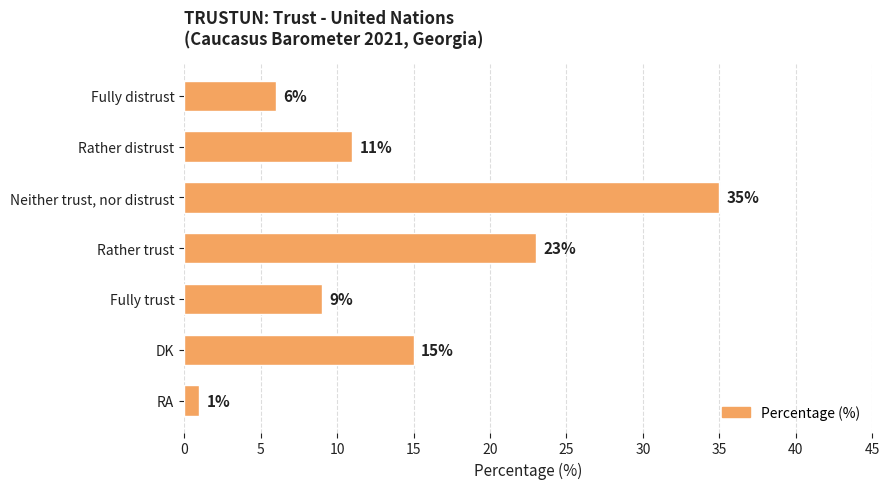

Rank the categories by value from highest to lowest.

Neither trust, nor distrust, Rather trust, DK, Rather distrust, Fully trust, Fully distrust, RA